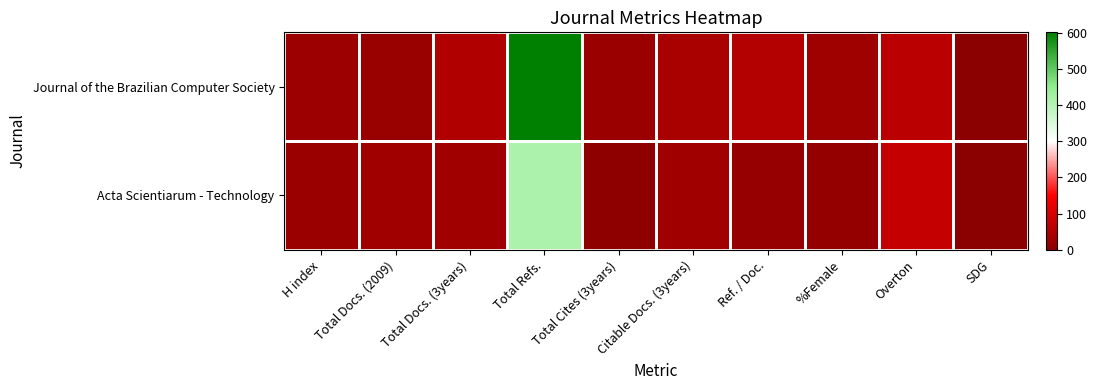

Which series changed the most between Overton and SDG?

Acta Scientiarum - Technology